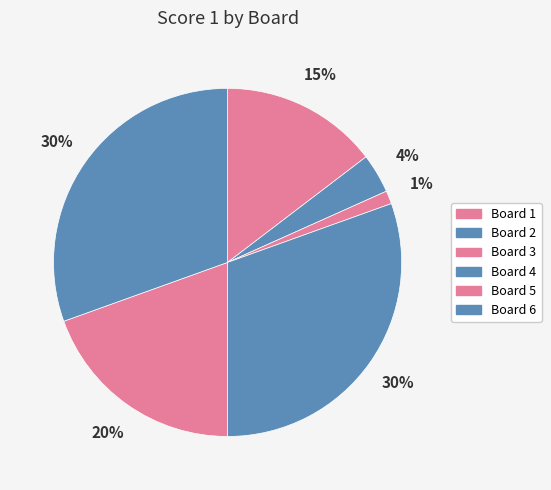

How many segments does this pie chart have?

6